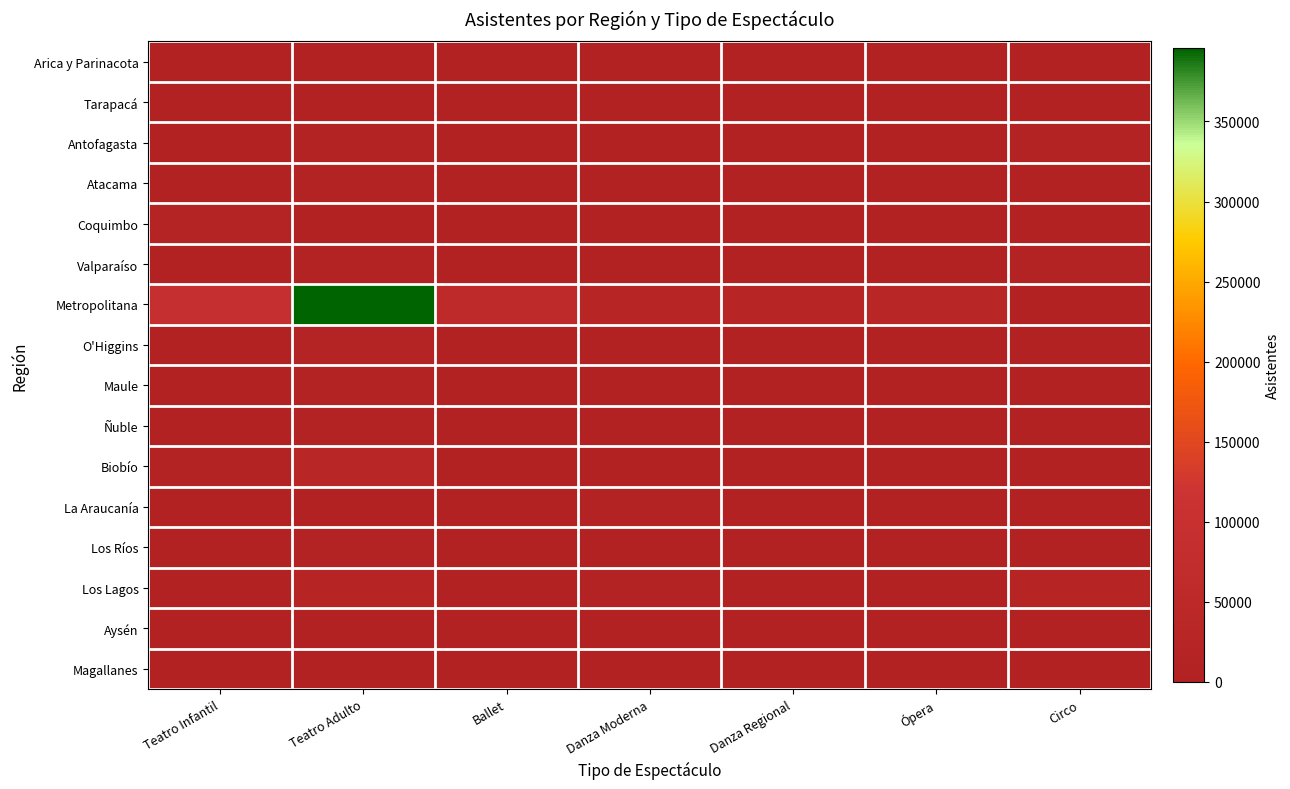

Which has a higher value, Ópera or Danza Moderna?

Ópera